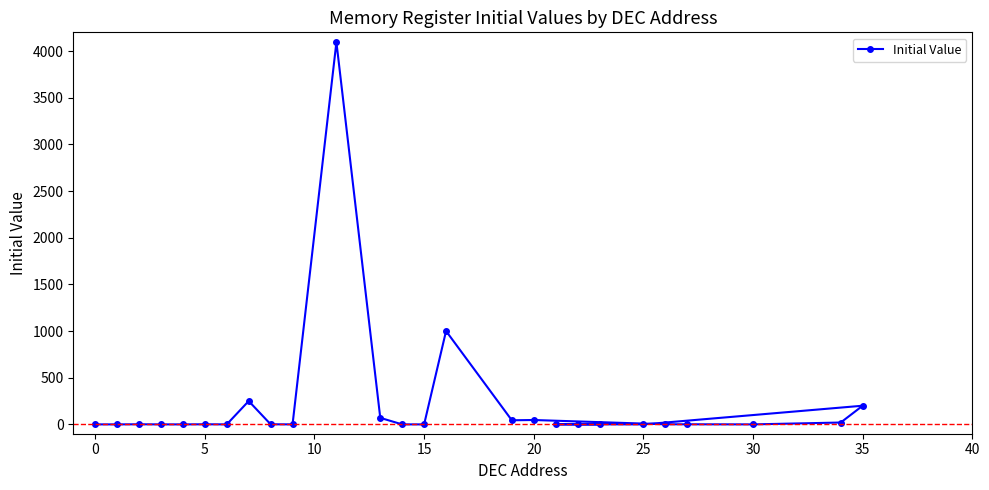

What is the maximum value shown in the chart?

4095